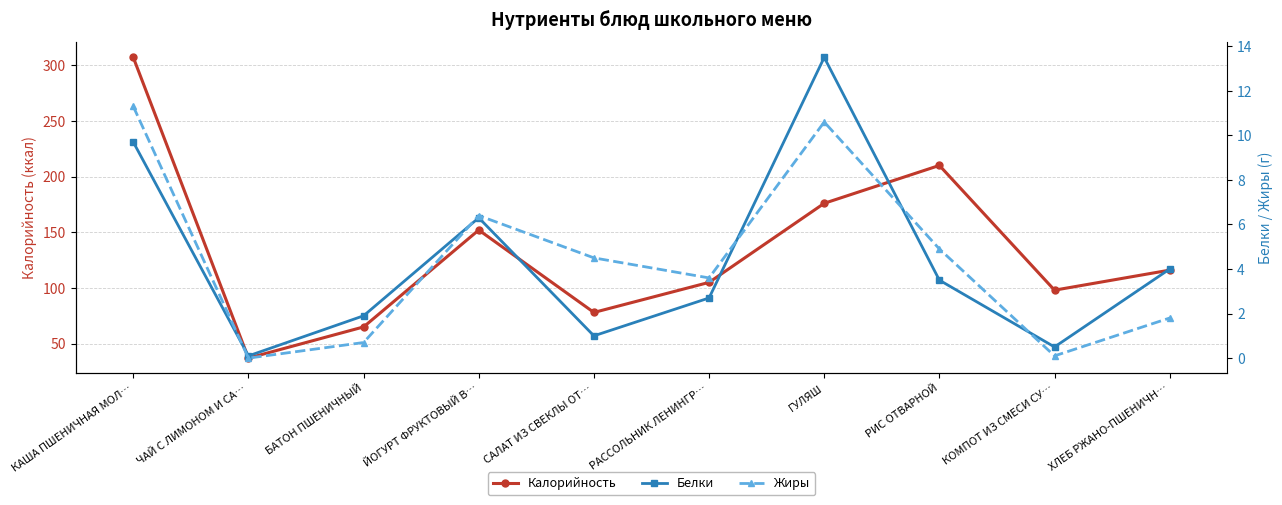

True or false: Калорийность and Жиры intersect in this chart.

False